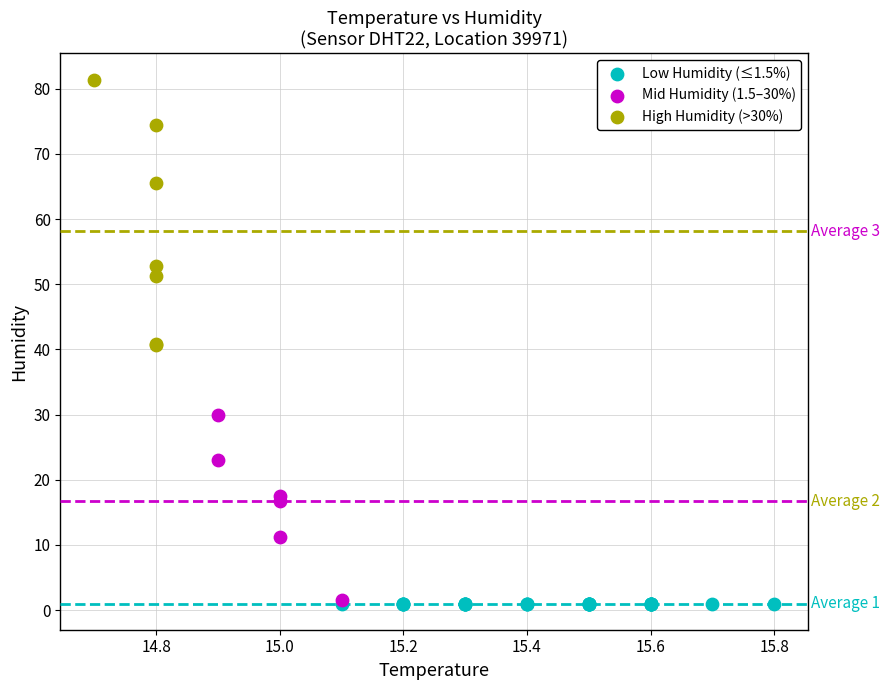

What are all the series names shown in the legend?

Low Humidity (≤1.5%), Mid Humidity (1.5–30%), High Humidity (>30%)